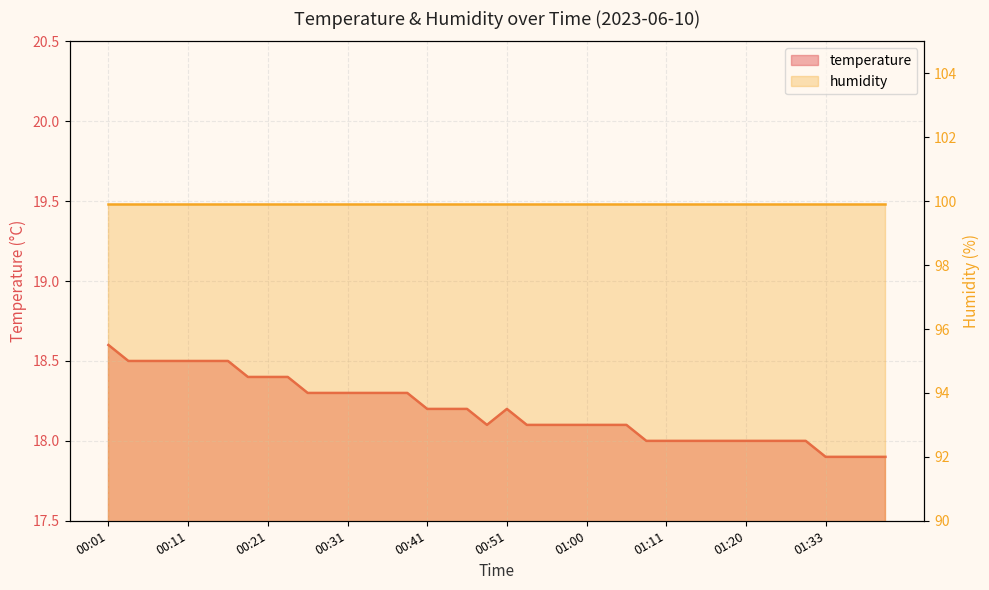

Where is the data nearest to the value 18?

01:08